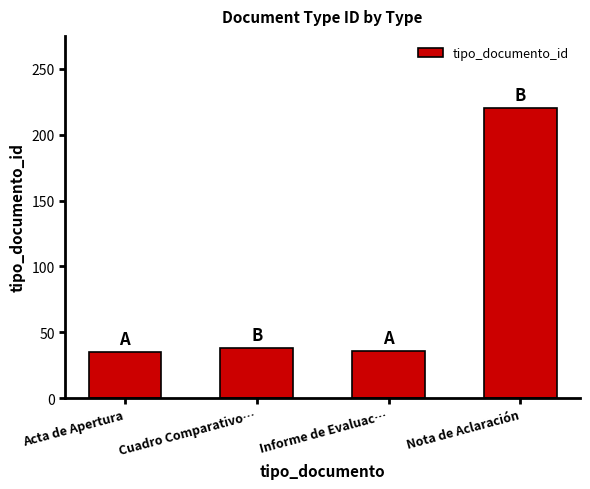

At which category does the chart reach its peak across all series?

Nota de Aclaración